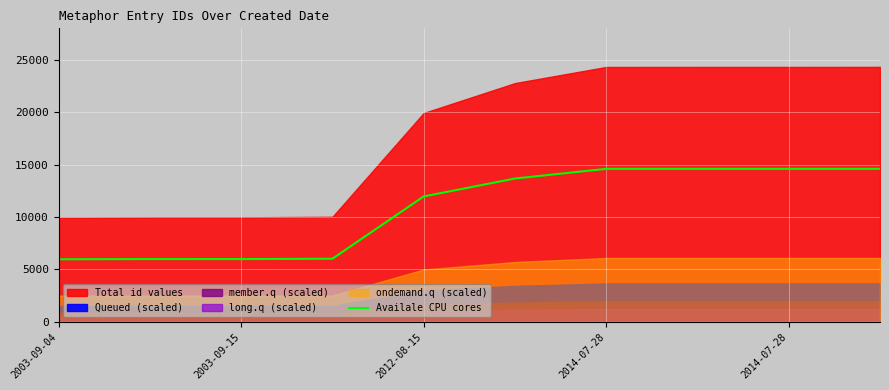

At which category does the chart reach its minimum across all series?

2003-09-04